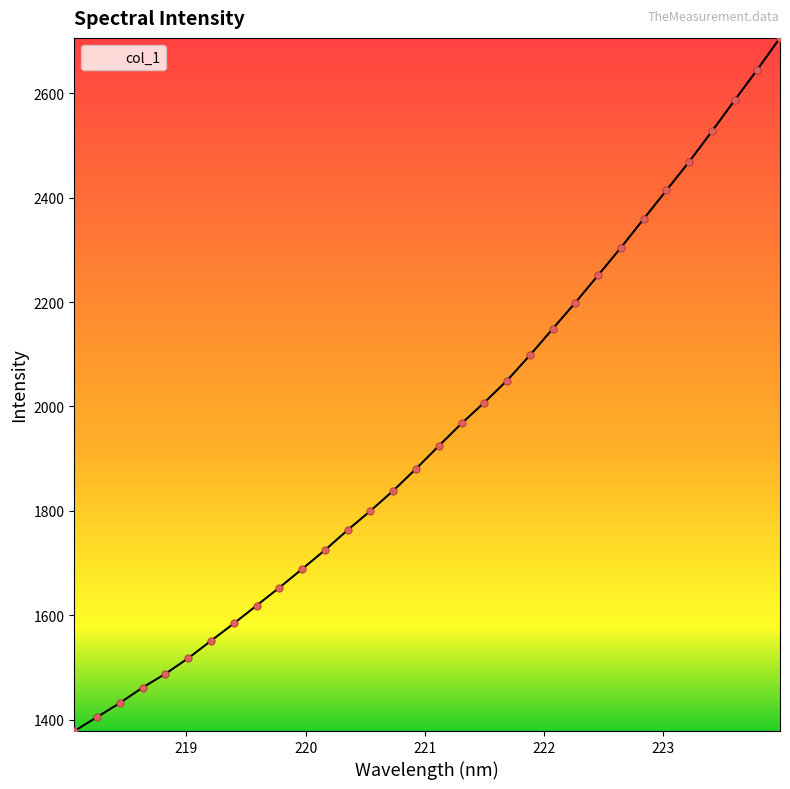

What is the difference between the maximum and minimum values?

1327.5